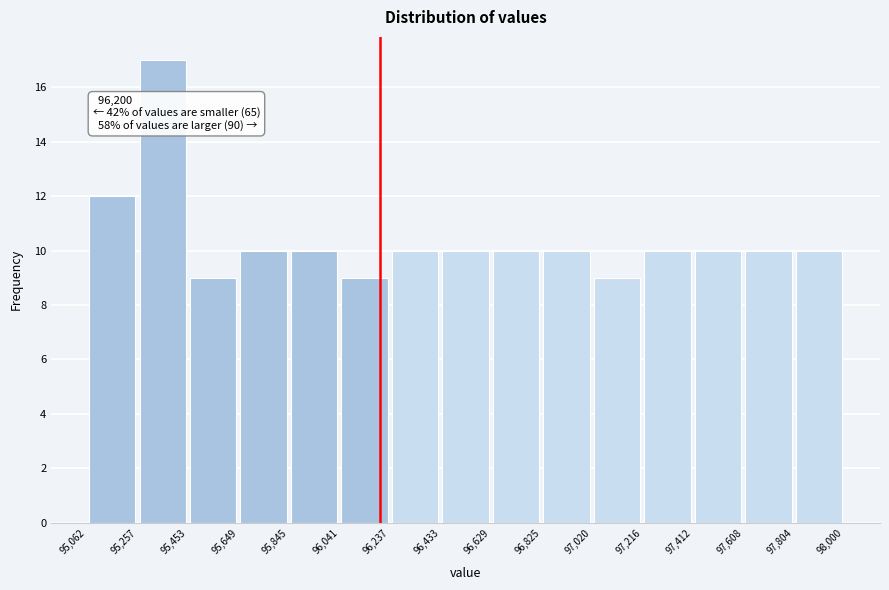

Over which range of the x-axis is the bar tallest?

95,257 to 95,453